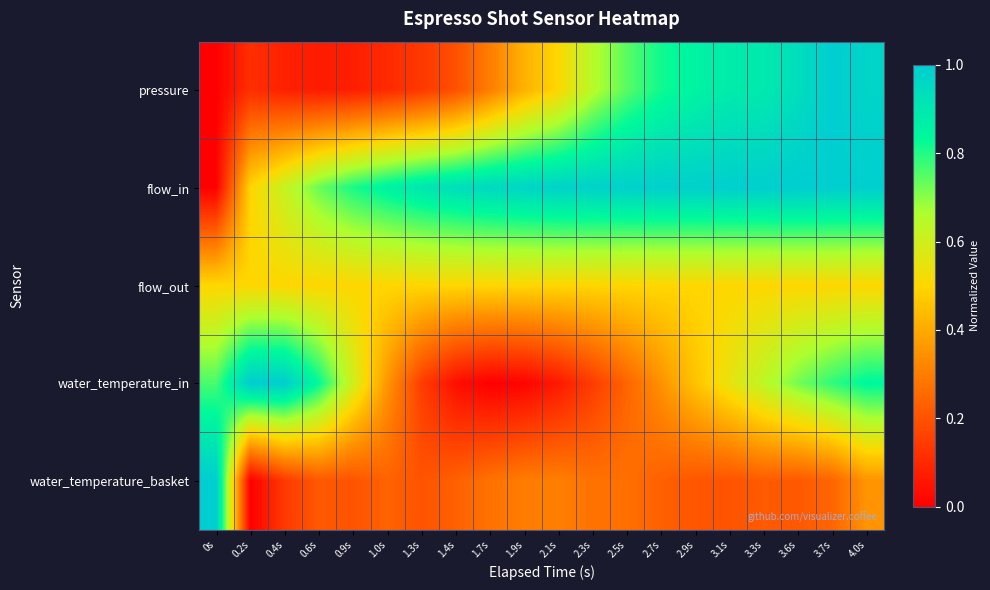

What is the total value across all series at 1.7s?

2.0